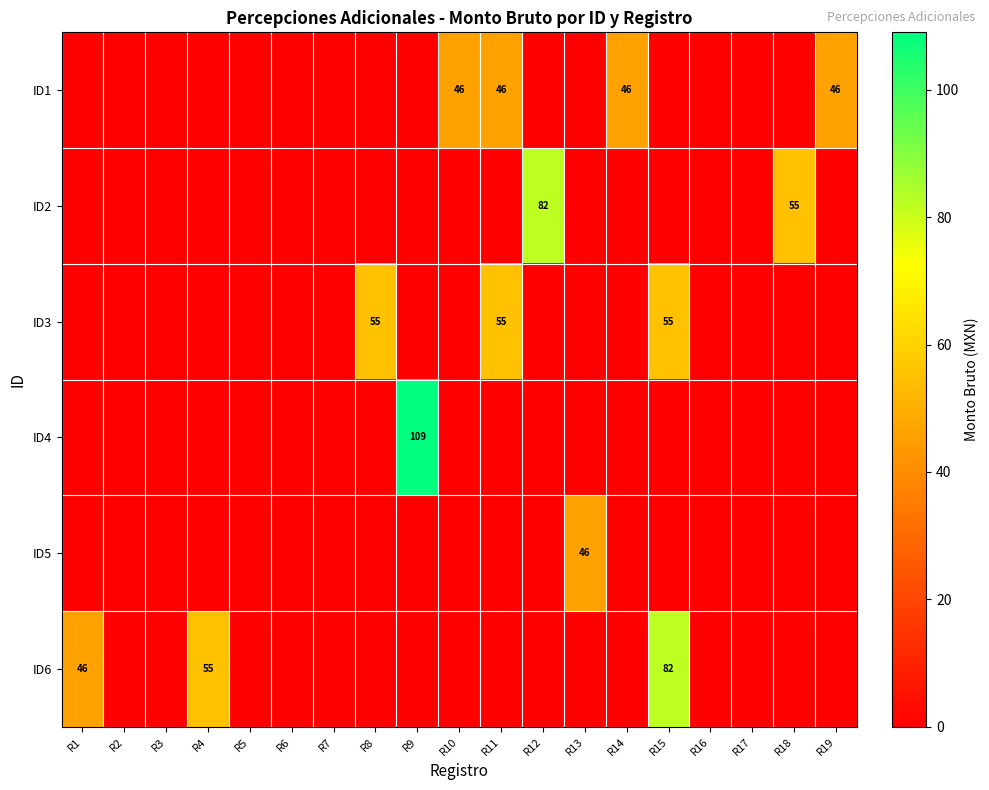

At which category is the sum across all series the highest?

R15